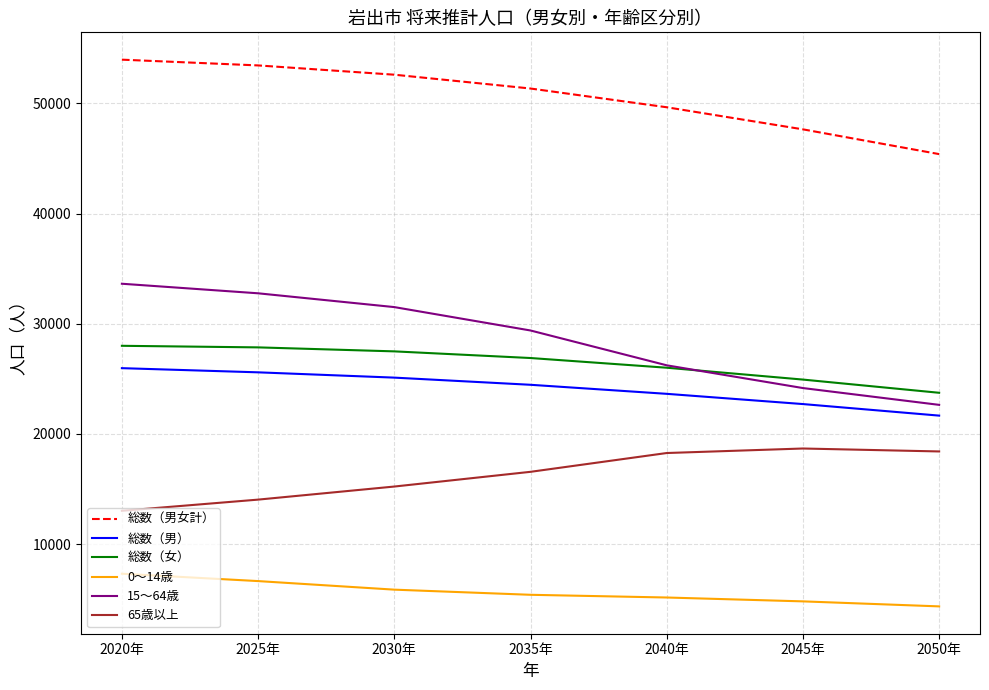

What position from the right is 2050年?

1